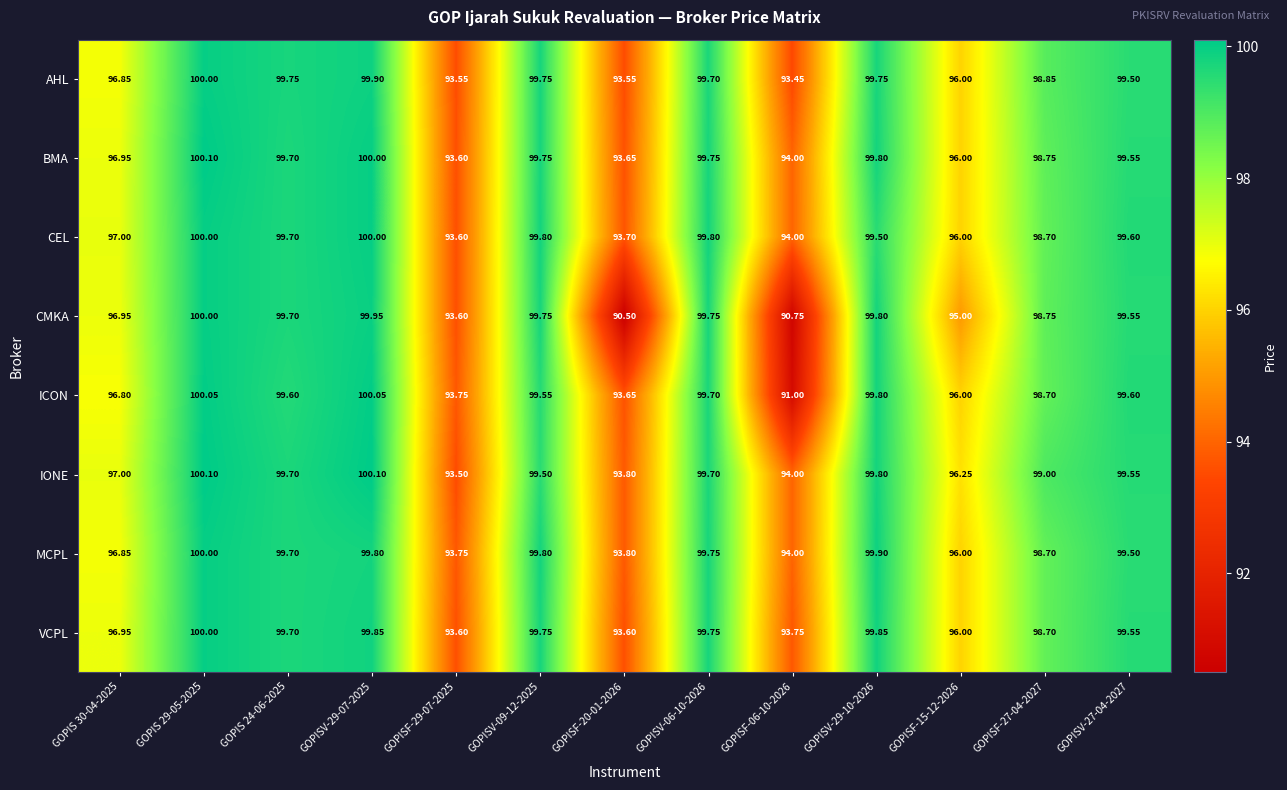

Is the value of AHL at GOPISV-29-10-2026 greater than the value of IONE at GOPISF-29-07-2025?

Yes